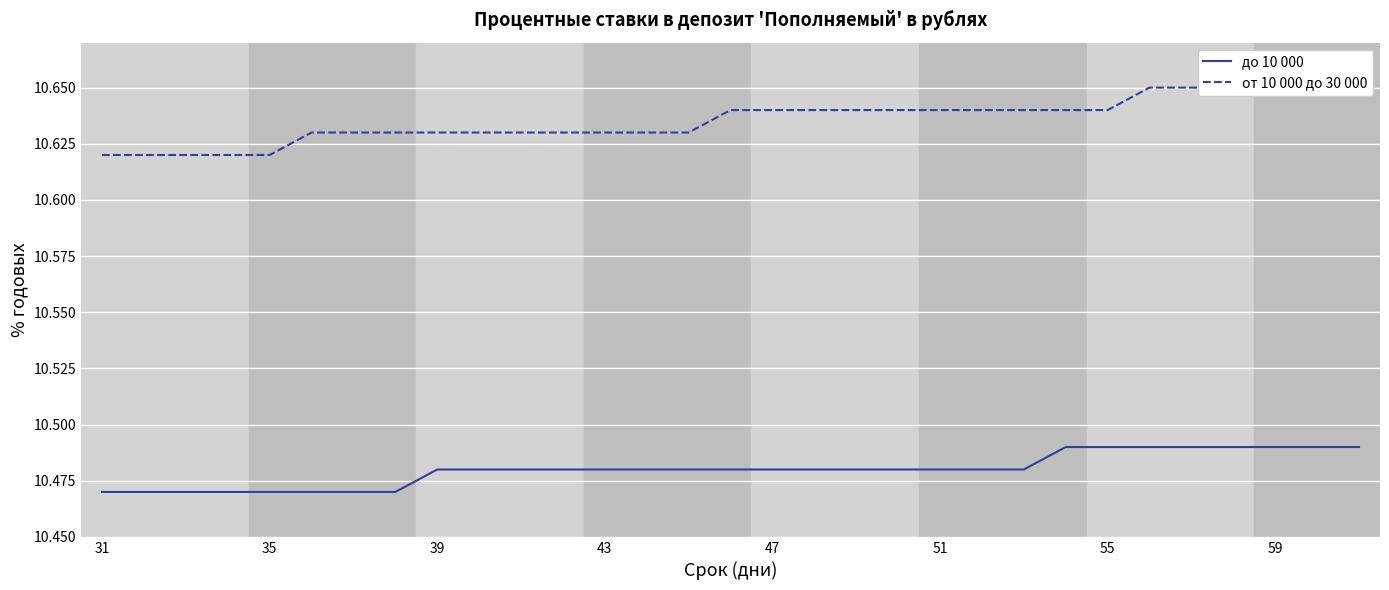

What are all the series names shown in the legend?

до 10 000, от 10 000 до 30 000